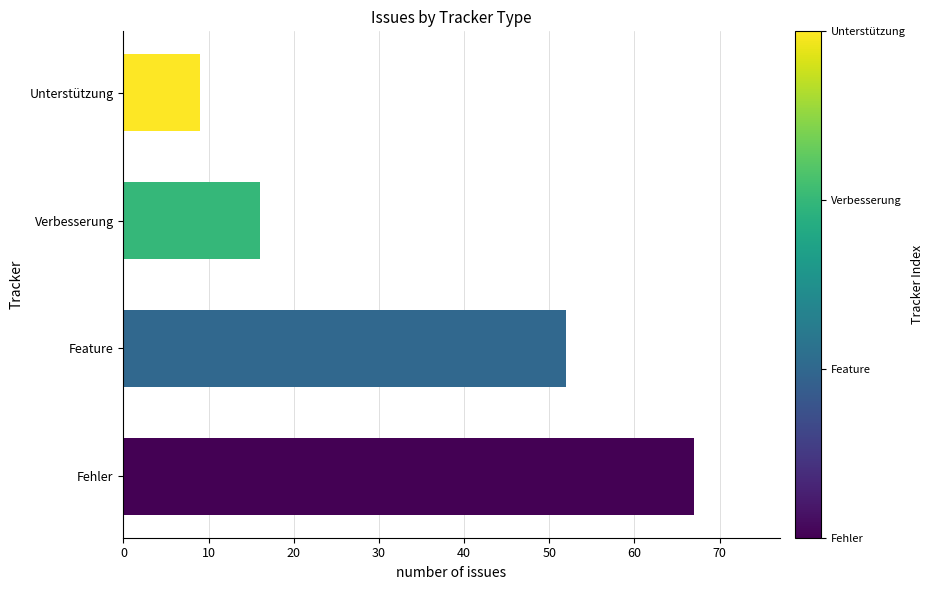

Is it true that the value at Verbesserung is 16?

True